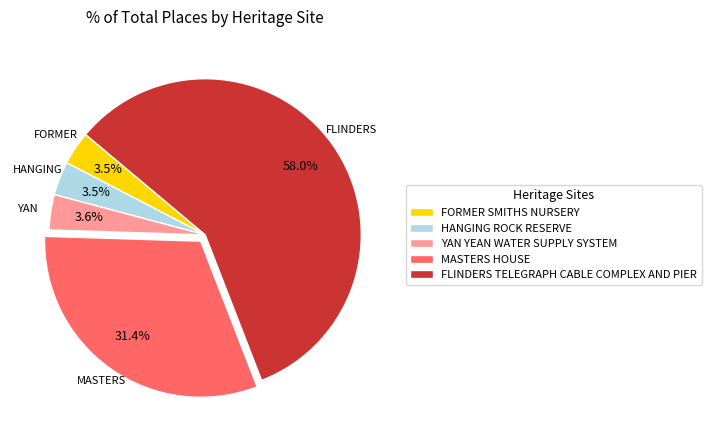

What percentage is the YAN YEAN WATER SUPPLY SYSTEM slice, to the nearest percent?

4%